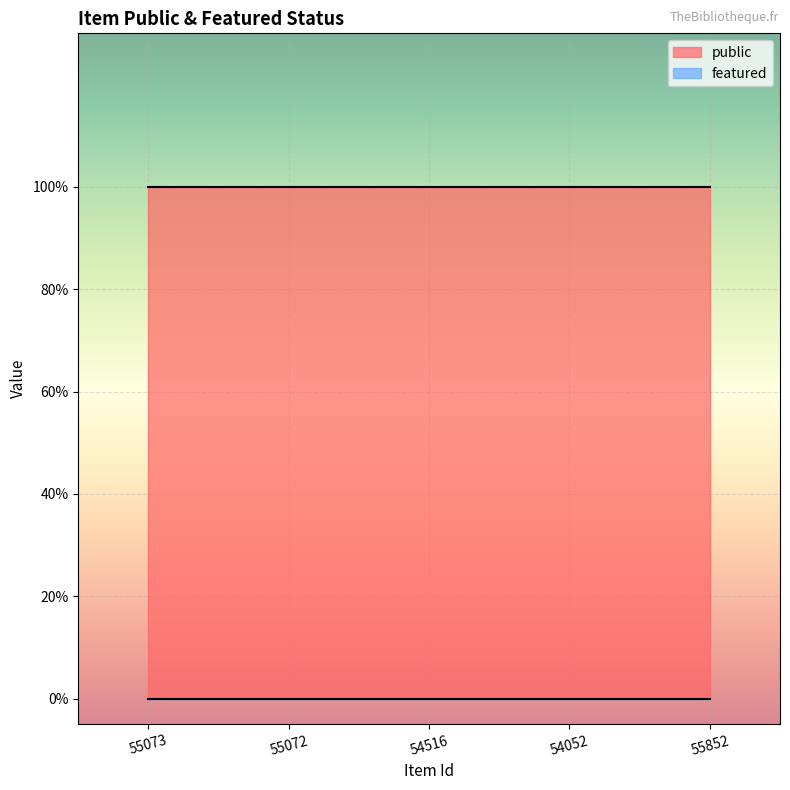

What is the total value across all series at 55072?

1